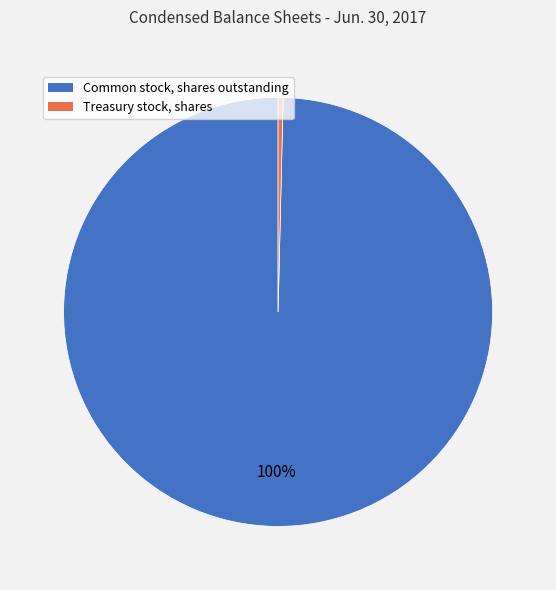

What is the ratio of the value at Common stock, shares outstanding to the value at Treasury stock, shares?

264.7